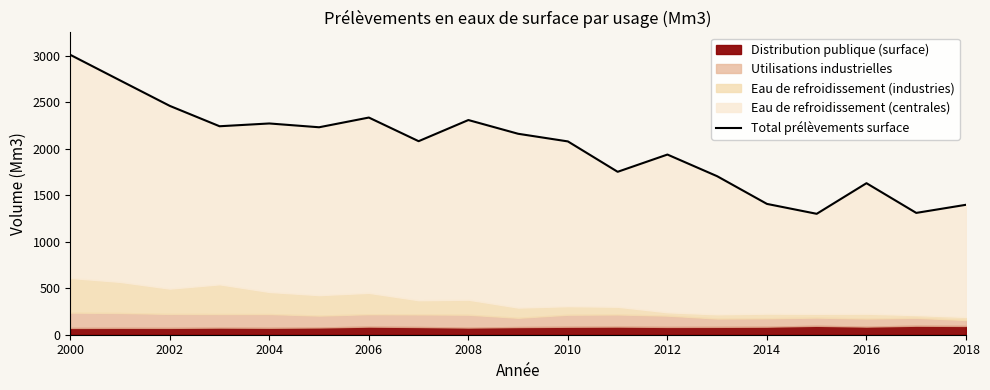

Is it true that the value at 2016 is 721.9?

False